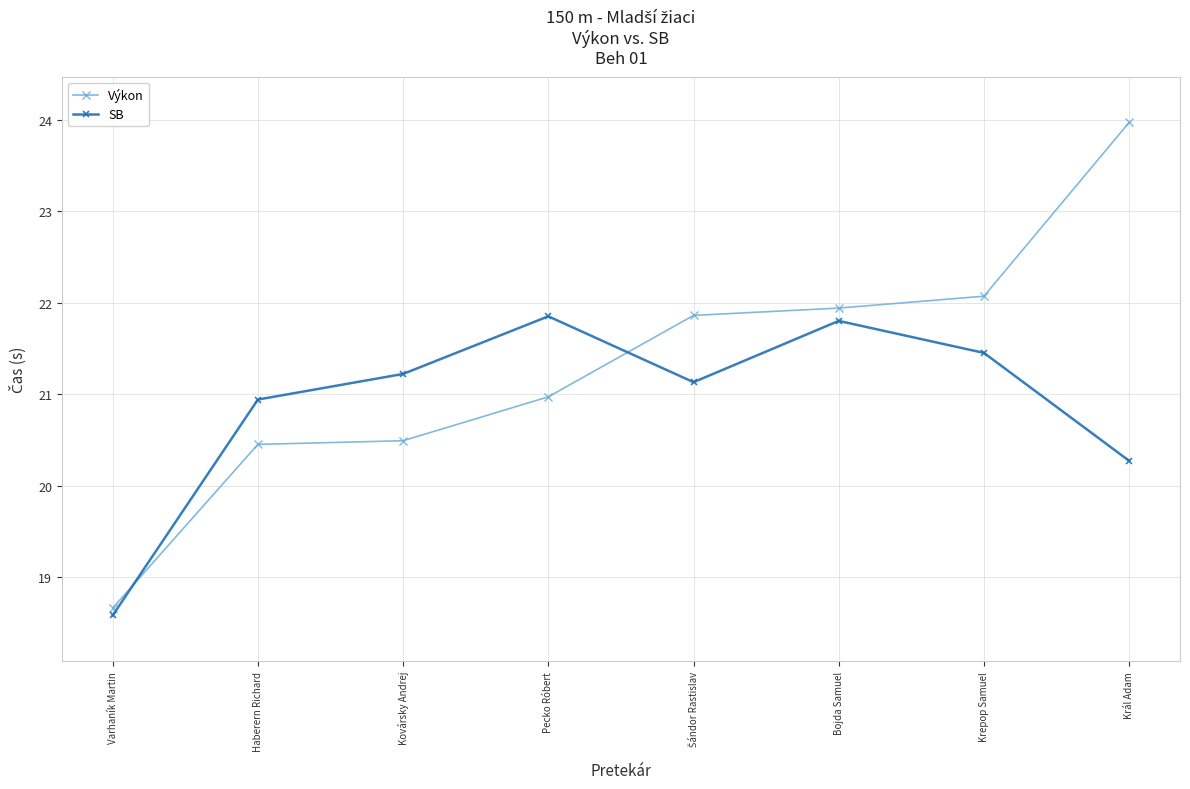

True or false: Výkon and SB cross at least once.

True